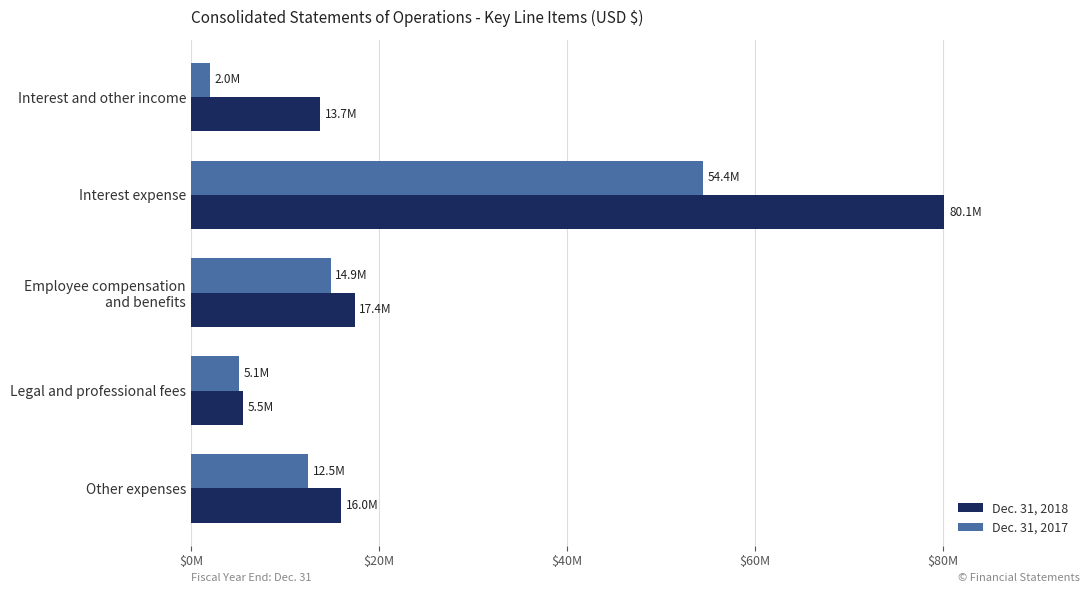

What is the value of the Dec. 31, 2018 bar at the 1st from the left?

13714281